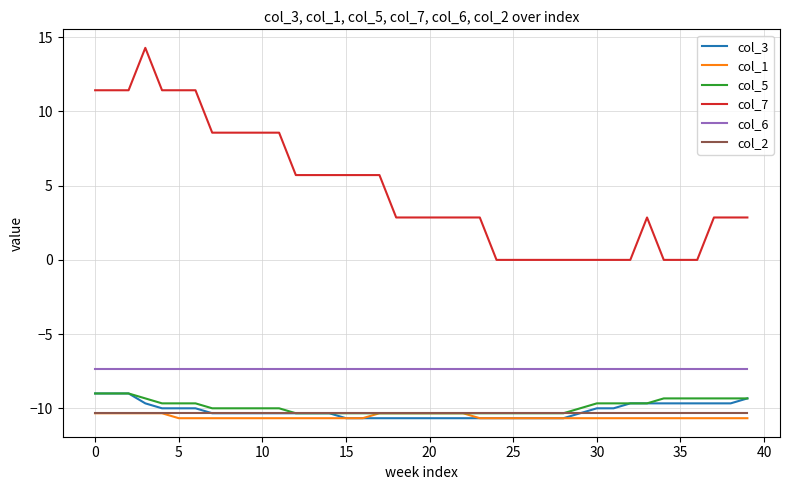

What is the smallest value displayed?

-10.7